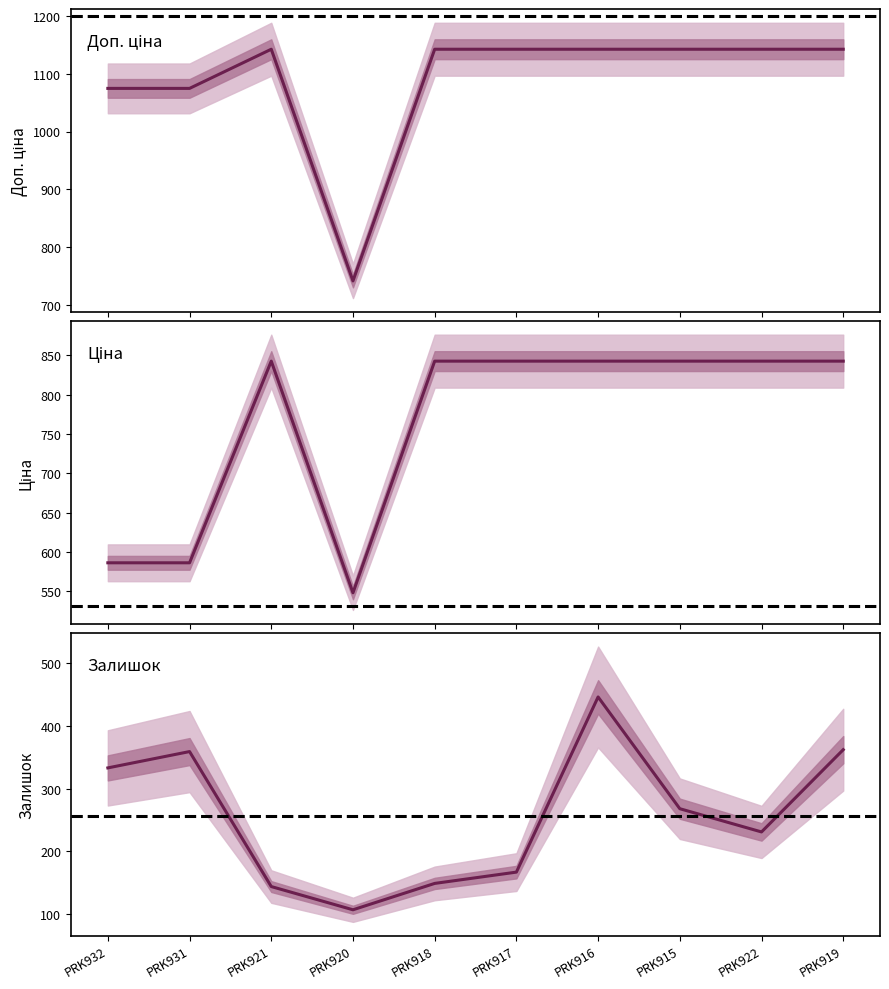

Which series has the largest total across all categories?

Доп. ціна